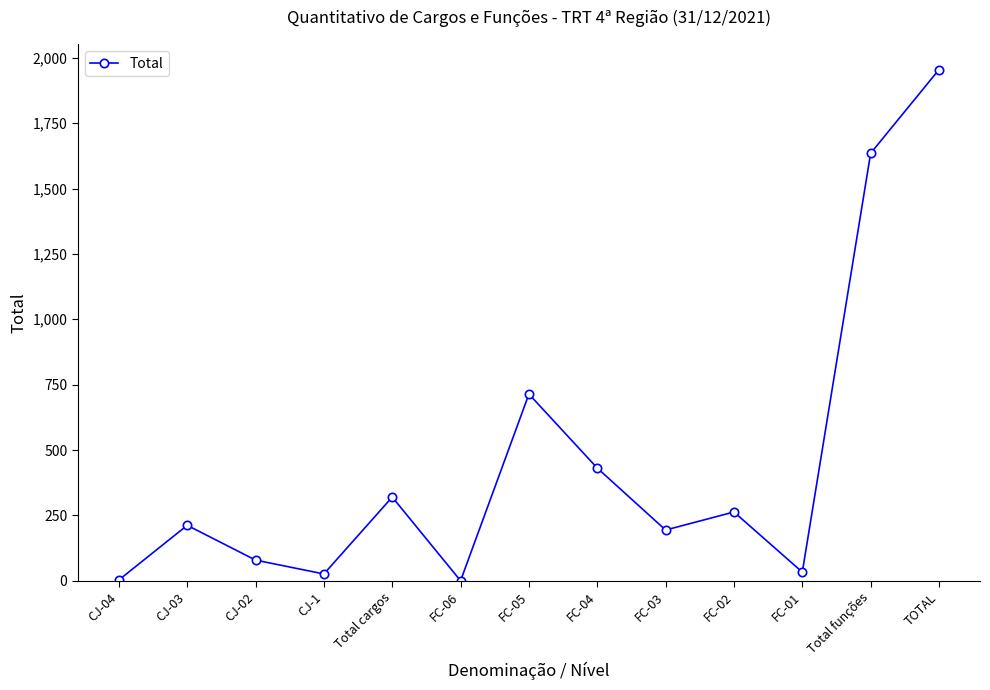

How many distinct data groups are displayed?

1